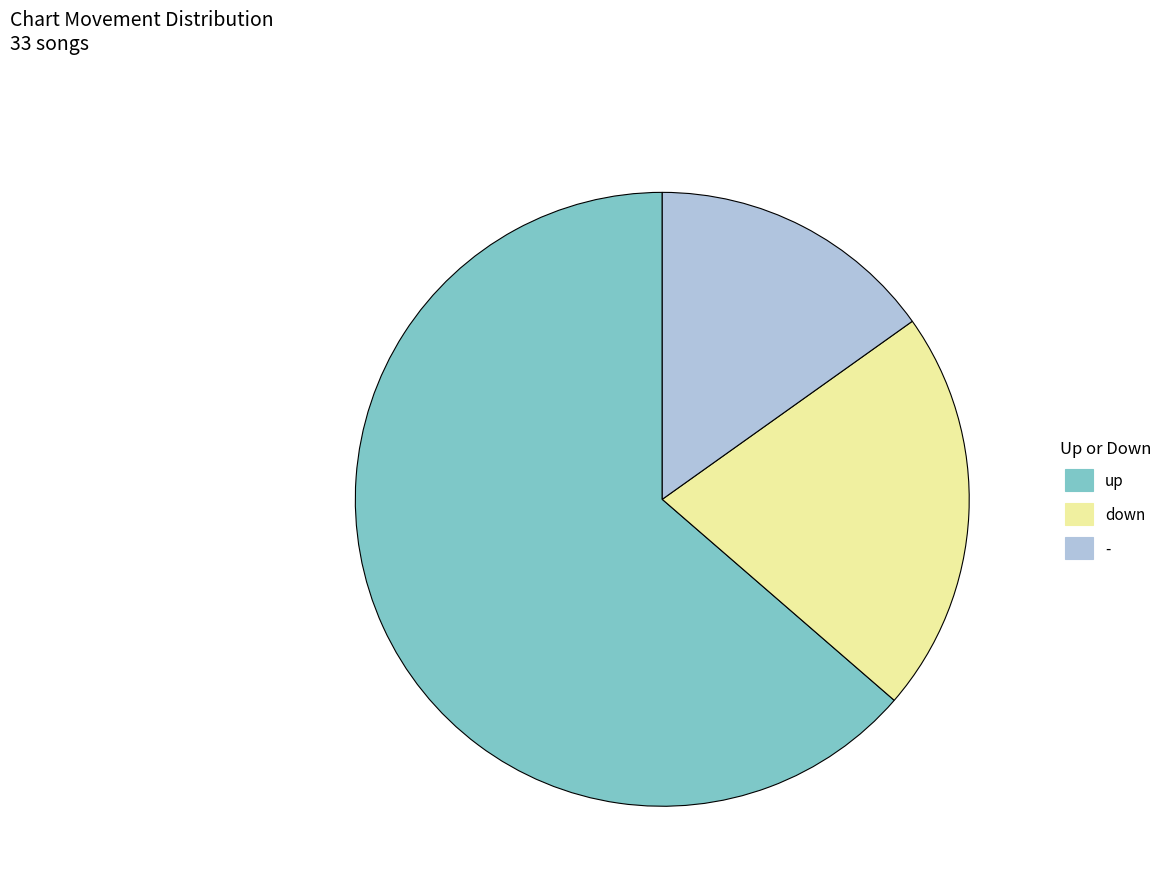

Rank the categories by value from lowest to highest.

-, down, up